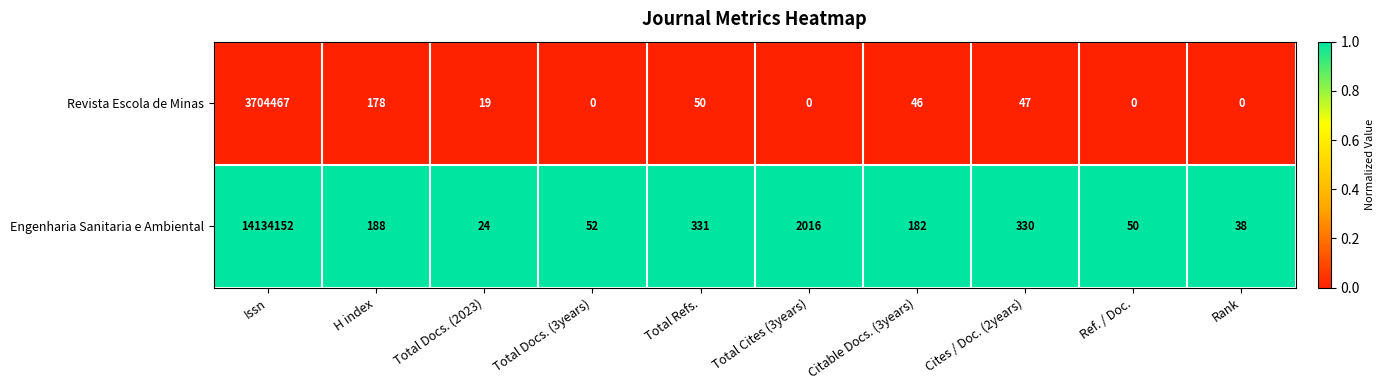

Which category has the highest value across all series?

Issn